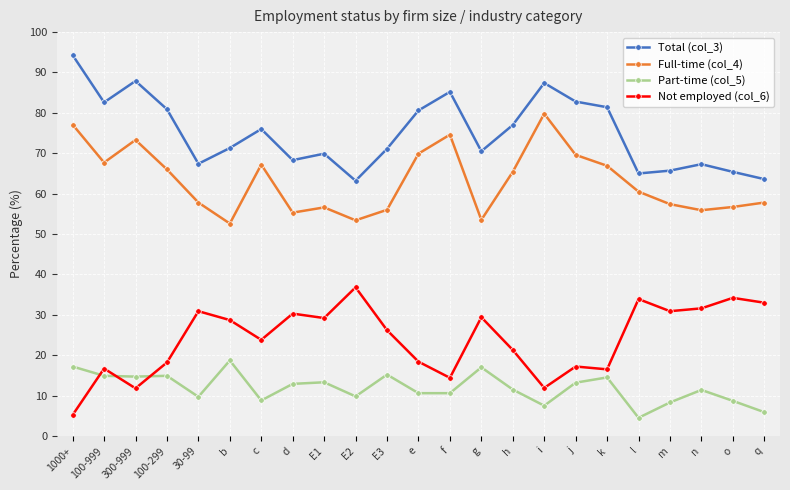

What is the difference between the highest and lowest values at e?

70.0